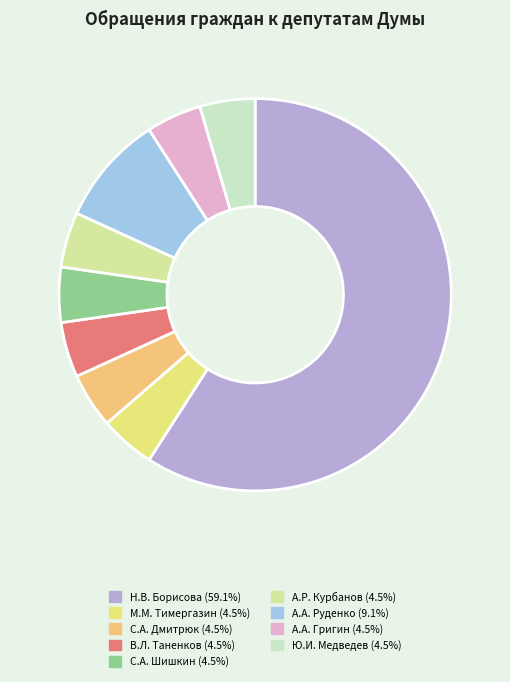

Which has a higher value, А.А. Руденко or Н.В. Борисова?

Н.В. Борисова